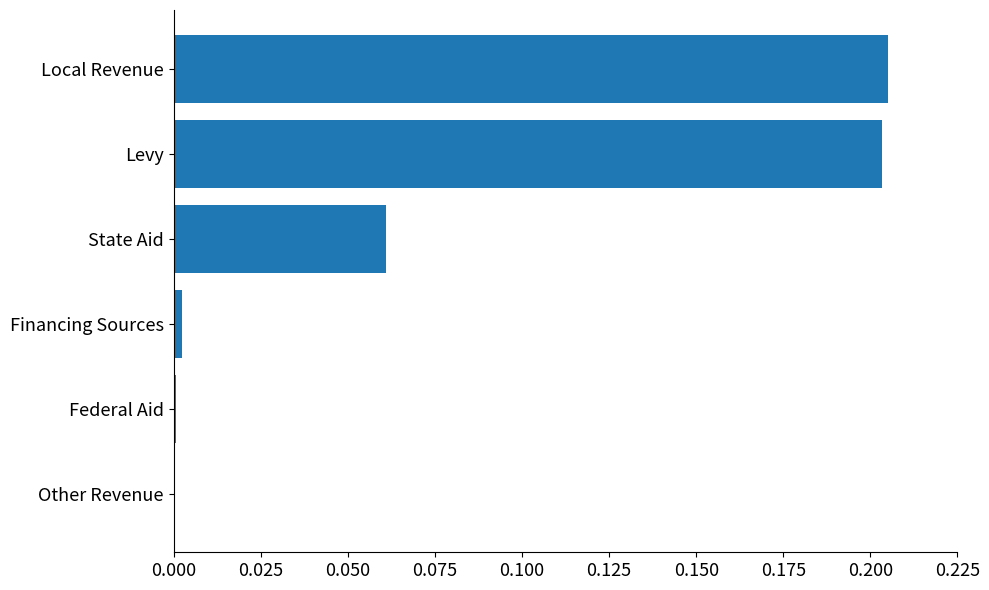

The value at Local Revenue is 0.1. True or false?

False